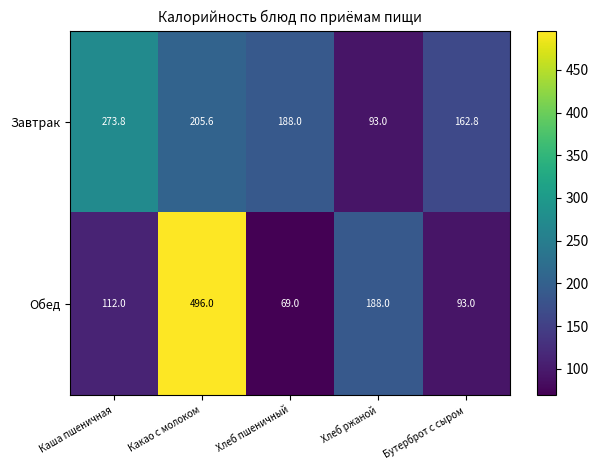

Which label corresponds to the smallest value in the chart?

Хлеб пшеничный